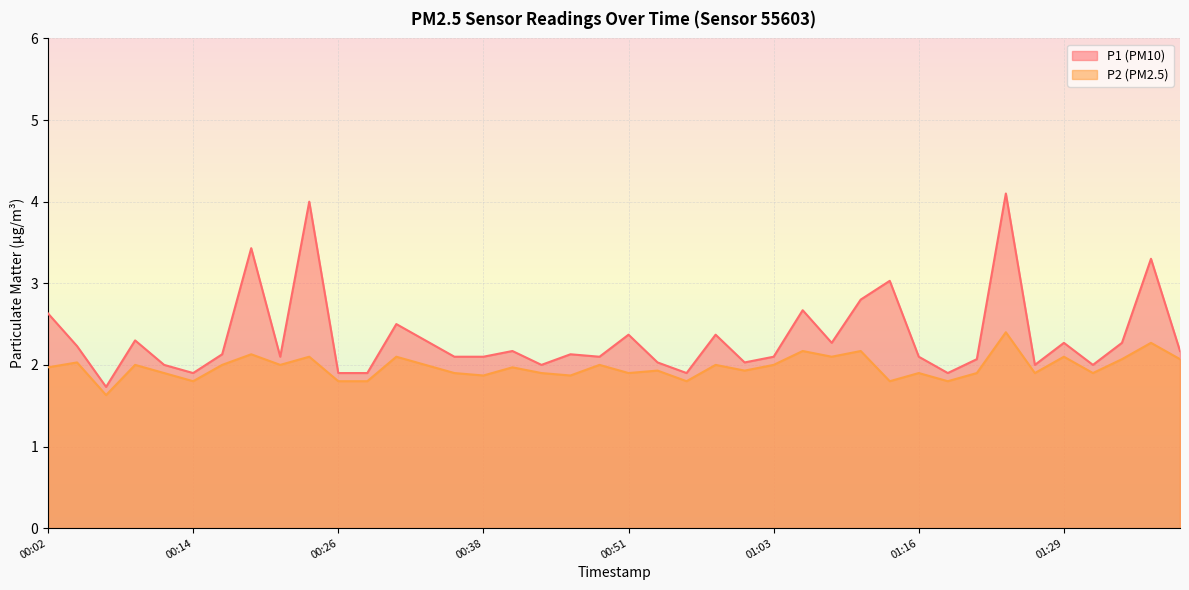

What is the label of the 31st point from the left?

01:16